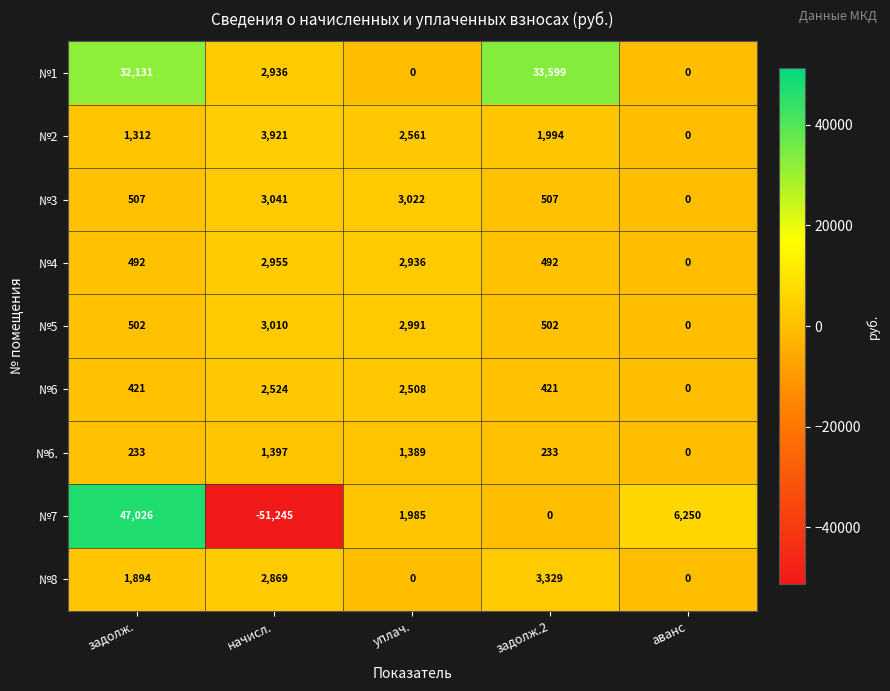

Rank the series by their maximum value, from lowest to highest.

№6., №6, №4, №5, №3, №8, №2, №1, №7